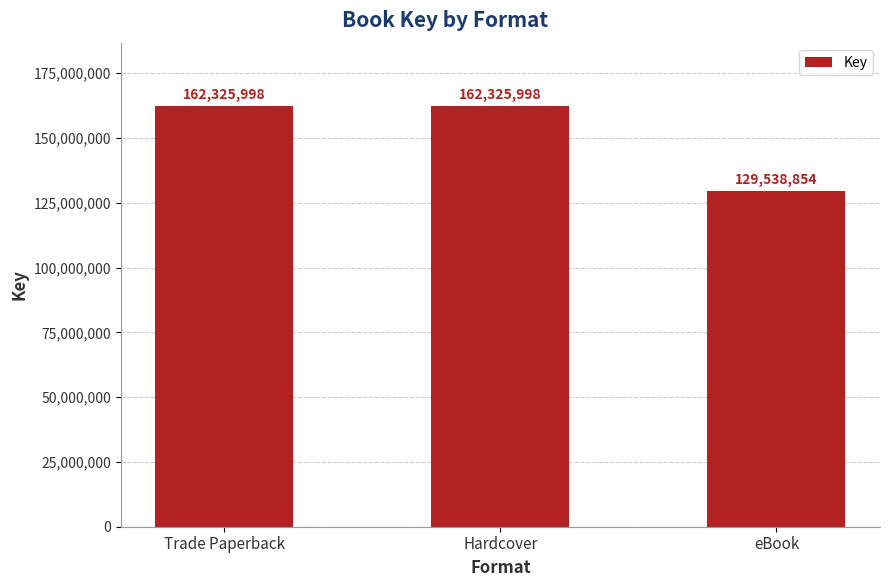

Reading left to right, list all the values displayed in this chart.

Trade Paperback=162325998	Hardcover=162325998	eBook=129538854